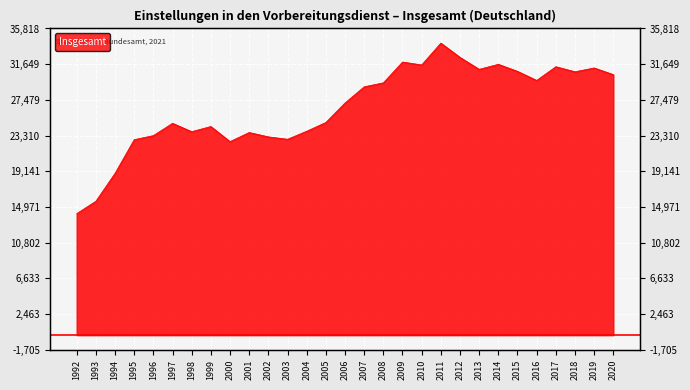

Between 1994 and 1993, which is larger?

1994